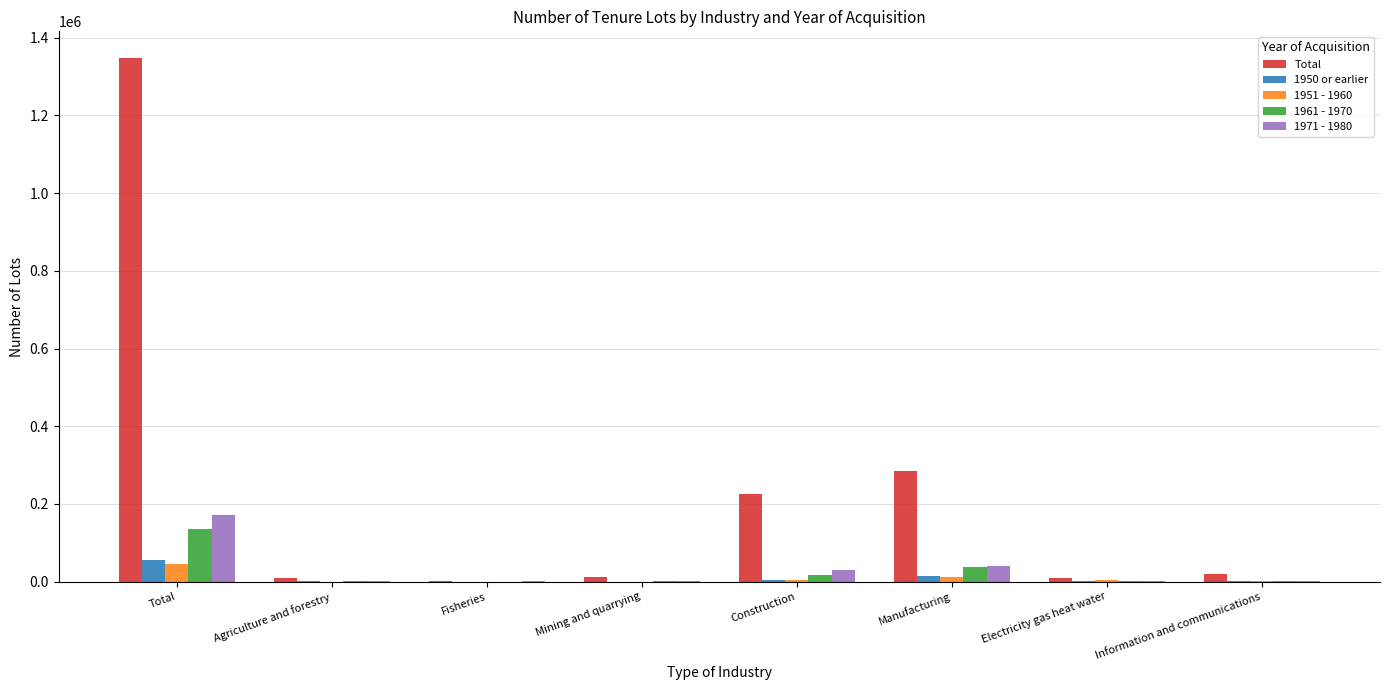

Where is 1950 or earlier nearest to the value 28230?

Manufacturing